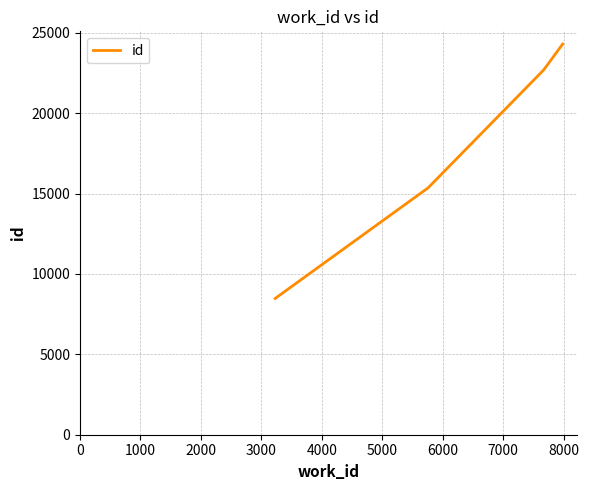

True or false: the data has more than 0 interior local peaks.

False